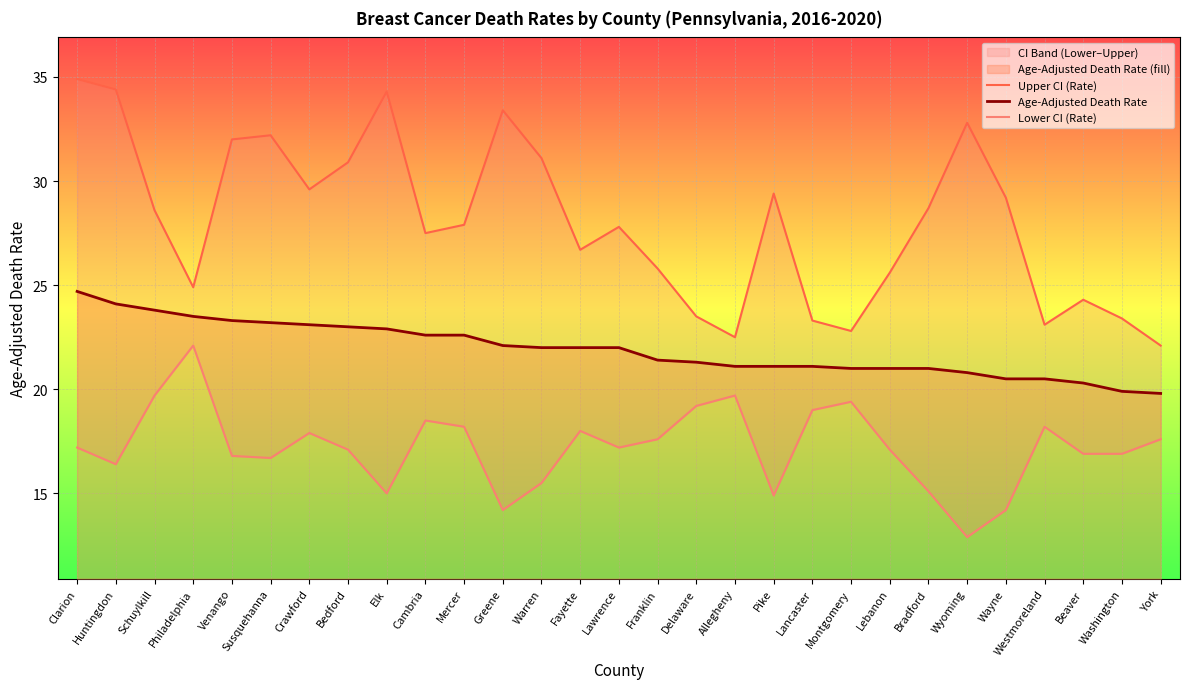

Between Fayette and Lebanon, which is larger?

Fayette